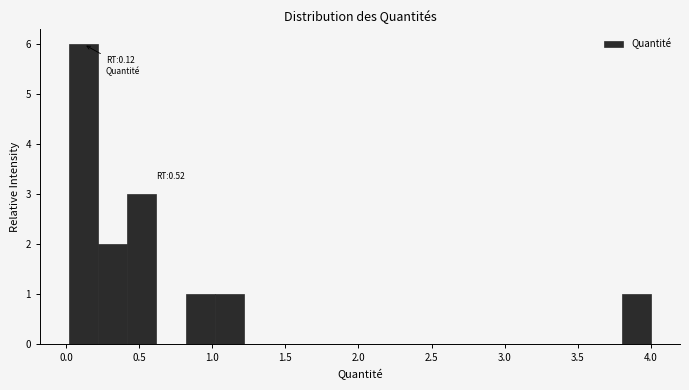

Read against the x-axis, roughly where is the centre of the tallest bar?

0.10